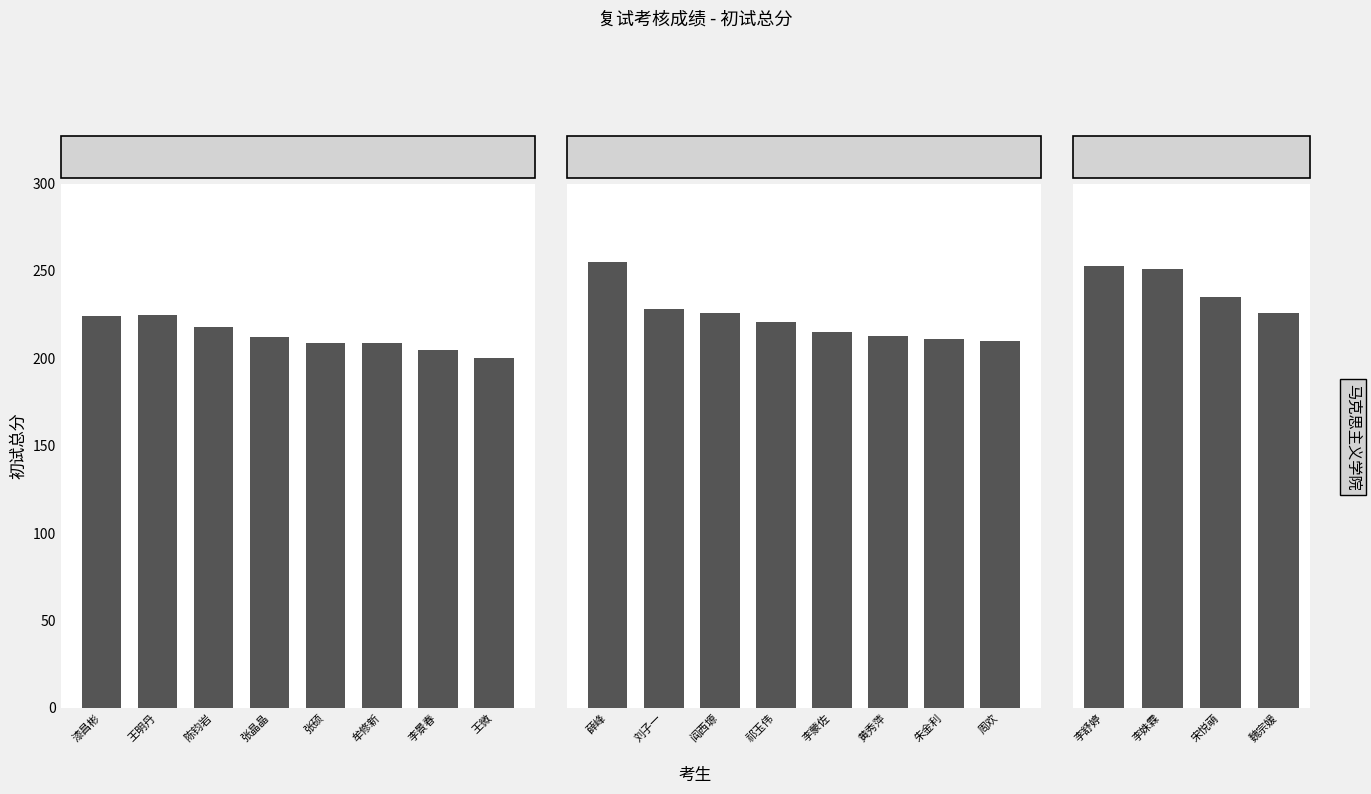

How many data points does each series have?

4